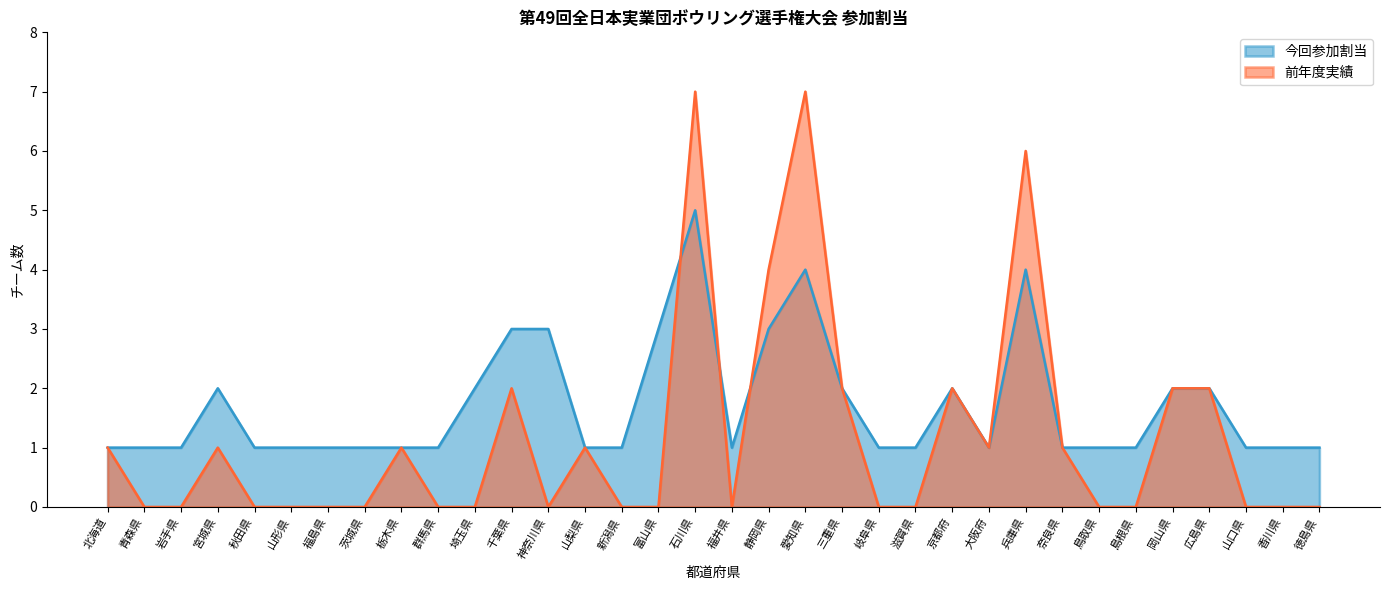

What is the total value across all series at 滋賀県?

1